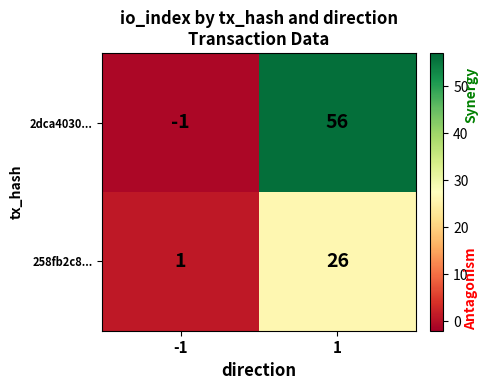

What is the spread (max minus min) of values at 1?

30